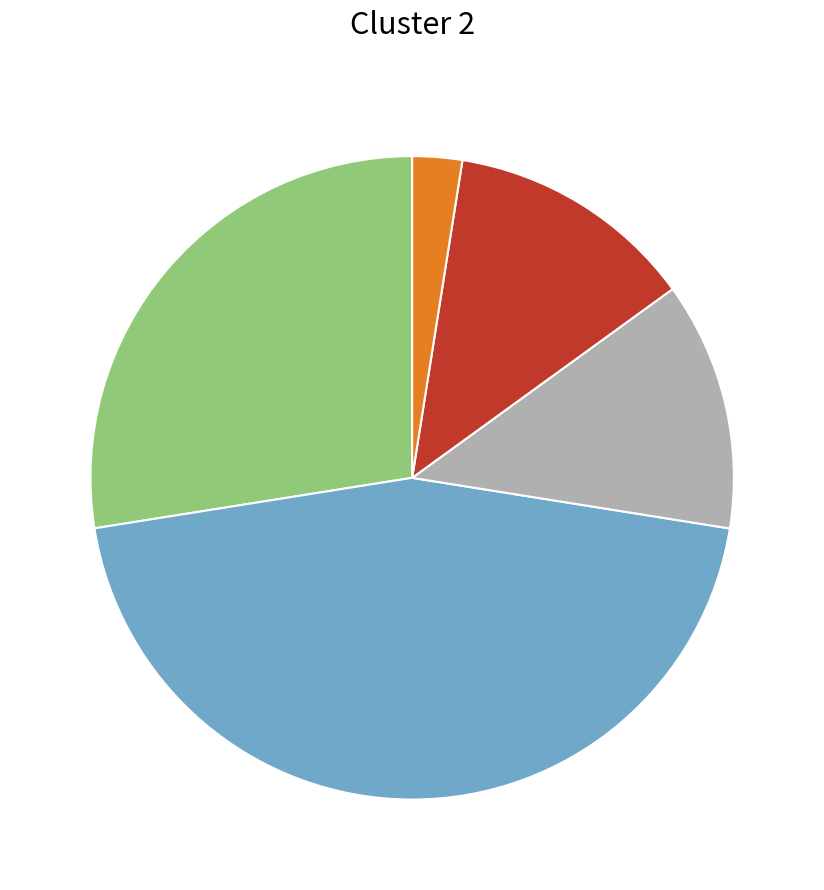

Is there any slice that represents more than half of the pie?

No